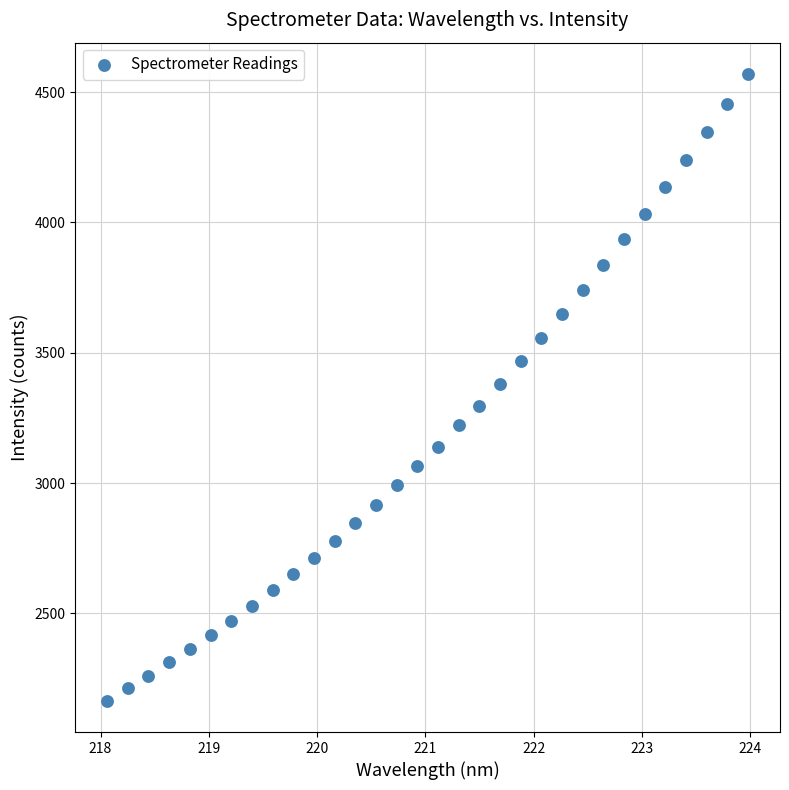

What is the range of Y values (max minus min)?

2403.8